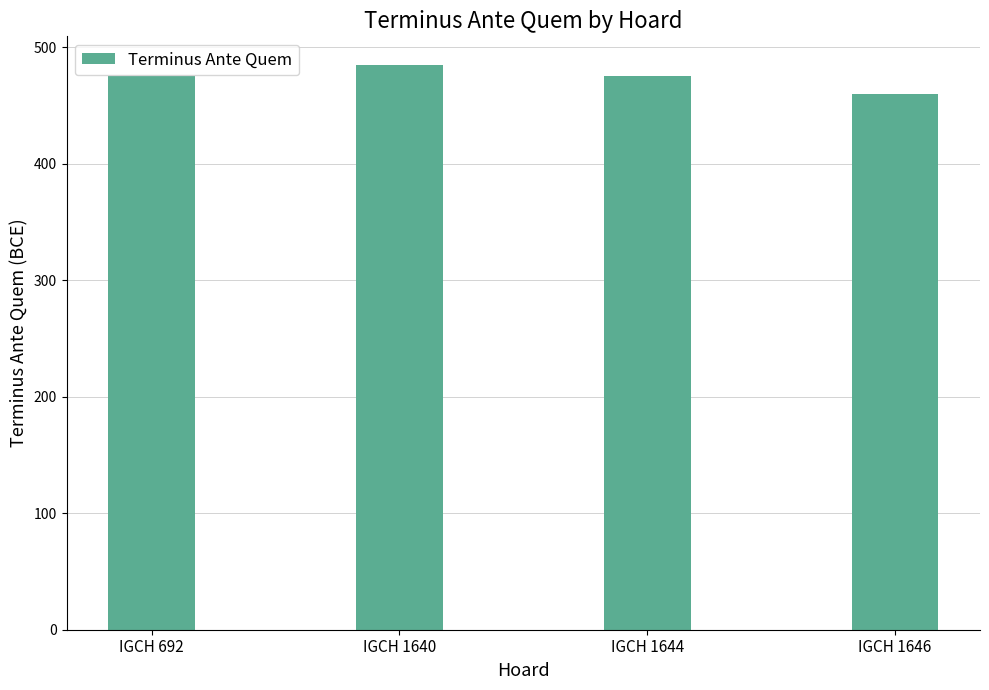

True or false: the data shows 485 at IGCH 1640.

True